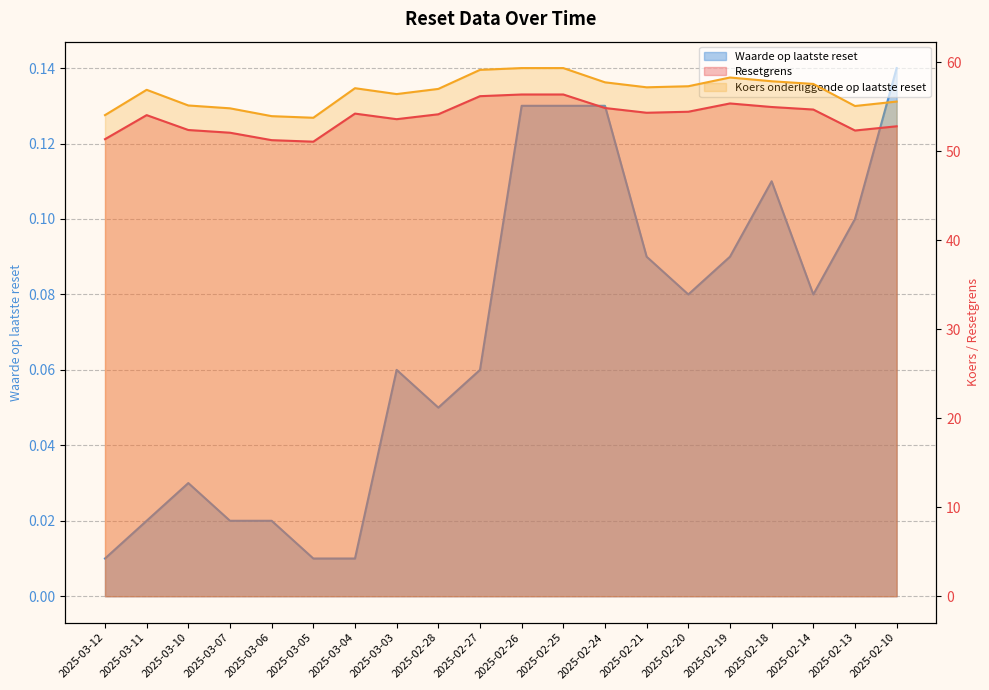

At which label is Waarde op laatste reset closest to 0?

2025-03-12